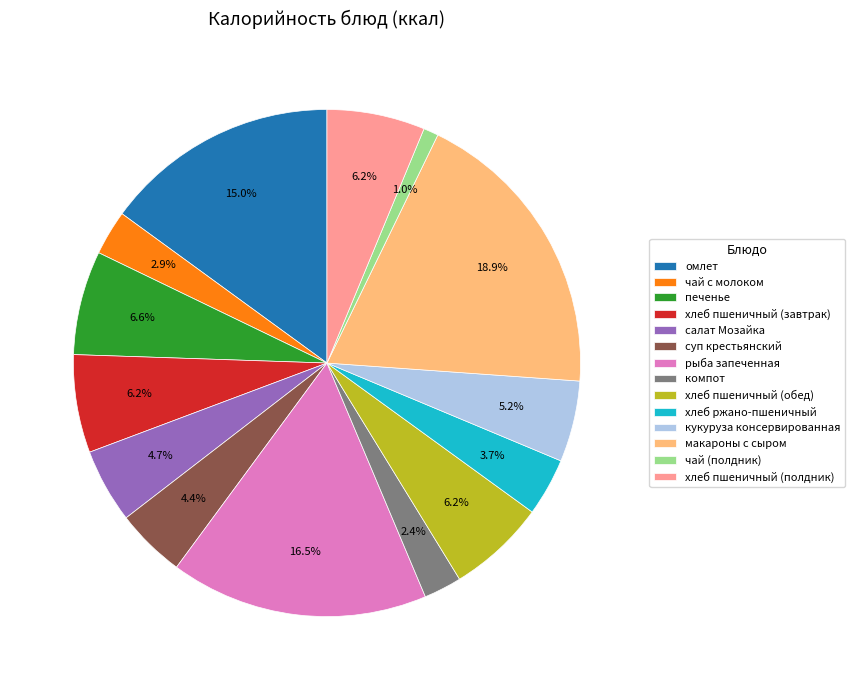

Does макароны с сыром account for over 50% of the chart?

No